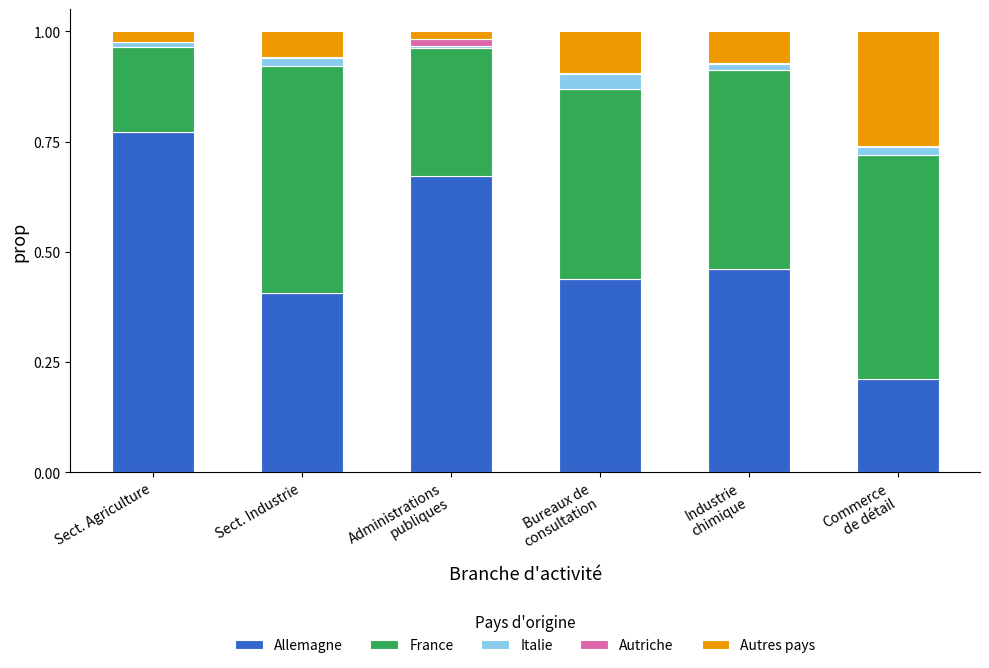

What is the sum of all Allemagne values?

3.0